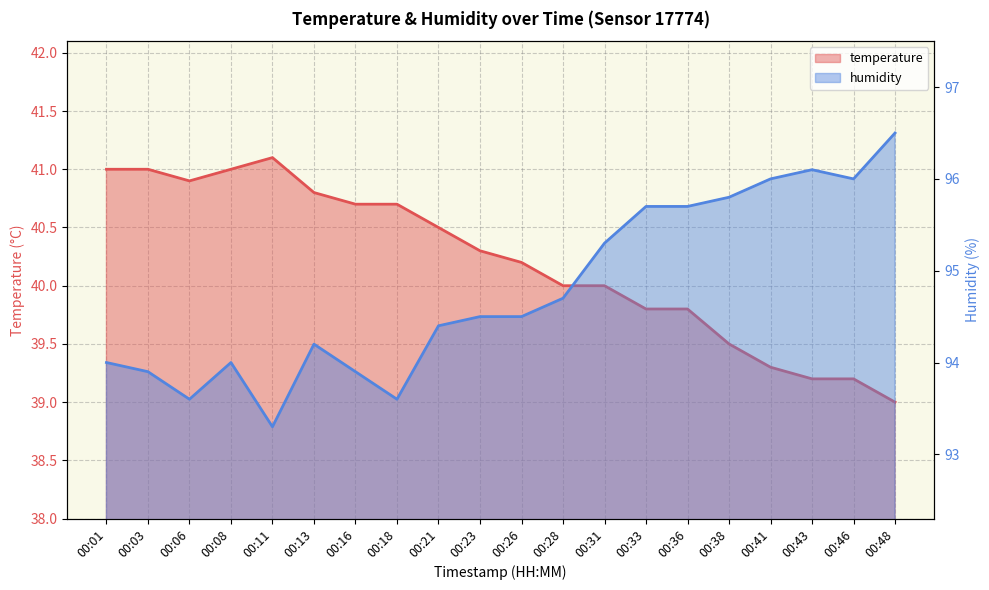

At which category is the sum across all series the highest?

00:33